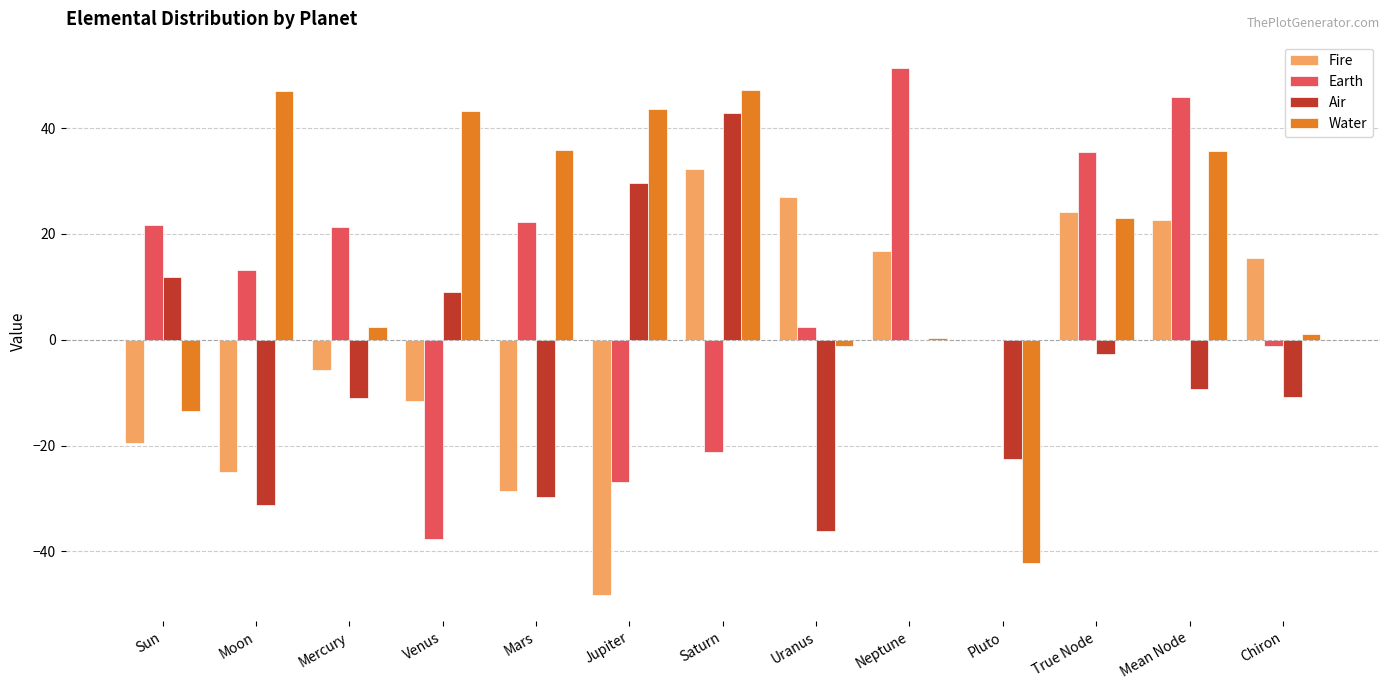

Read the Air value at True Node.

-2.6